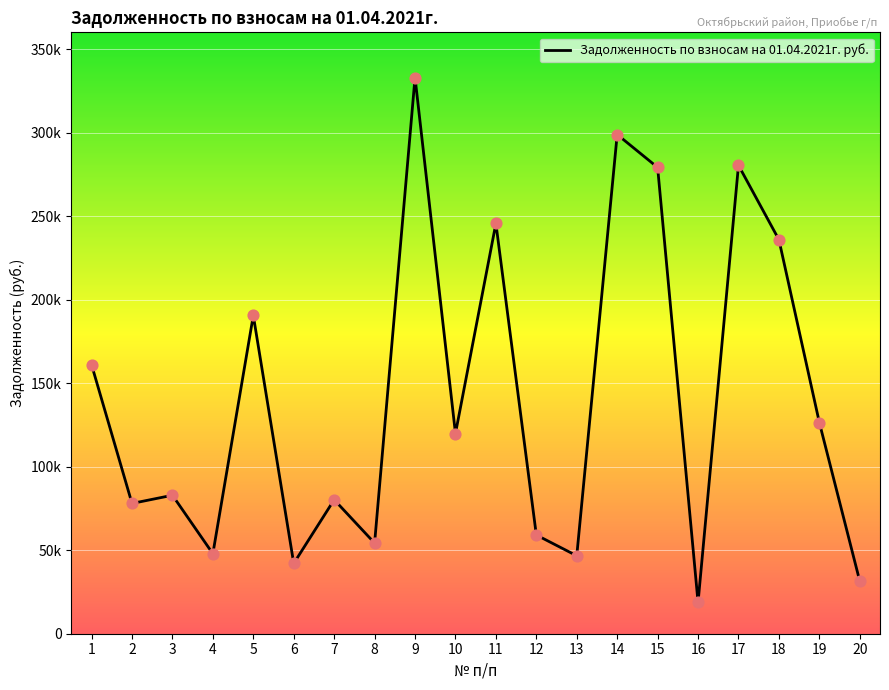

What is the ratio of the value at 14 to the value at 19?

2.4